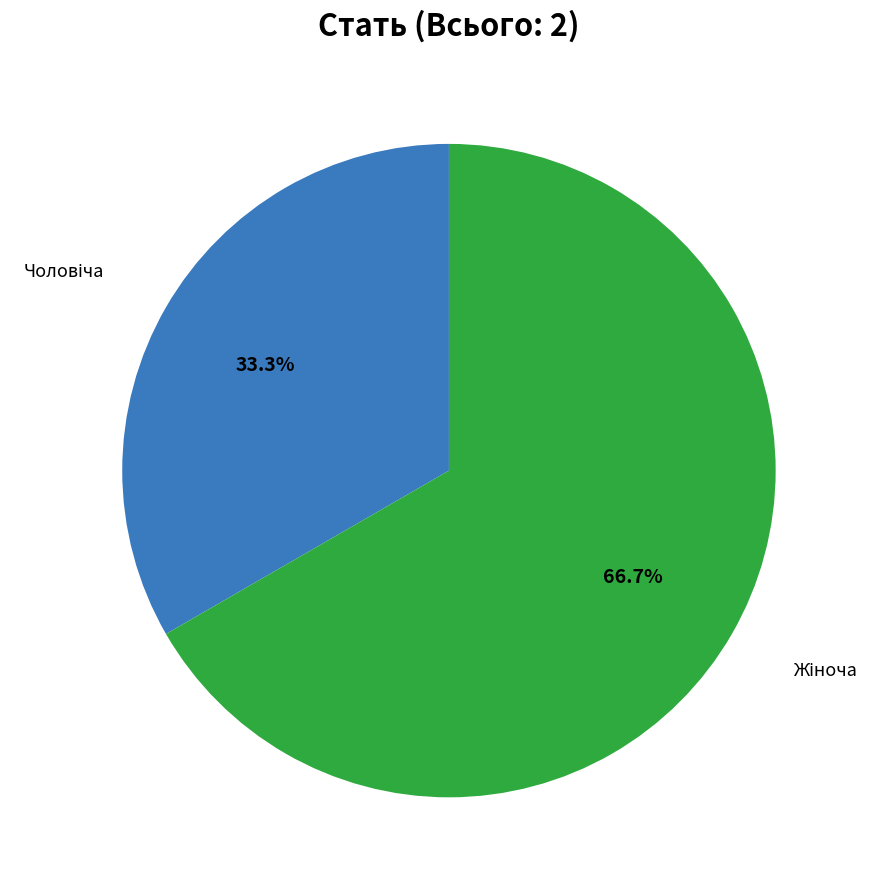

Is there any slice that represents more than half of the pie?

Yes